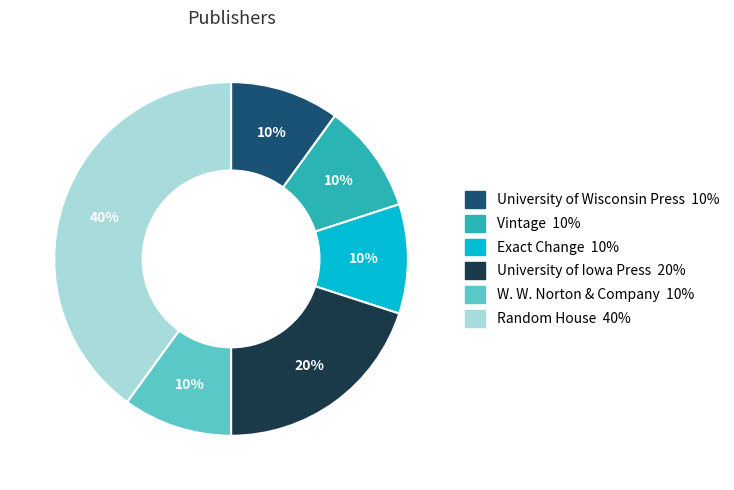

Does any single category account for the majority?

No